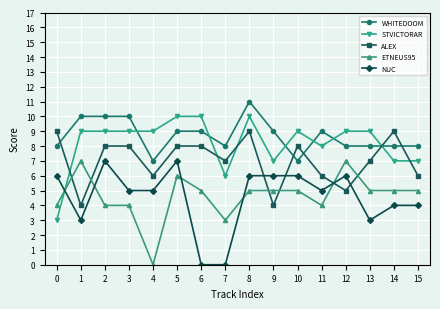

Reading right to left, transcribe all the data shown in this chart.

WHITEDOOM: 15=8	14=8	13=8	12=8	11=9	10=7	9=9	8=11	7=8	6=9	5=9	4=7	3=10	2=10	1=10	0=8
STVICTORAR: 15=7	14=7	13=9	12=9	11=8	10=9	9=7	8=10	7=6	6=10	5=10	4=9	3=9	2=9	1=9	0=3
ALEX: 15=6	14=9	13=7	12=5	11=6	10=8	9=4	8=9	7=7	6=8	5=8	4=6	3=8	2=8	1=4	0=9
ETNEUS95: 15=5	14=5	13=5	12=7	11=4	10=5	9=5	8=5	7=3	6=5	5=6	4=0	3=4	2=4	1=7	0=4
NUC: 15=4	14=4	13=3	12=6	11=5	10=6	9=6	8=6	7=0	6=0	5=7	4=5	3=5	2=7	1=3	0=6